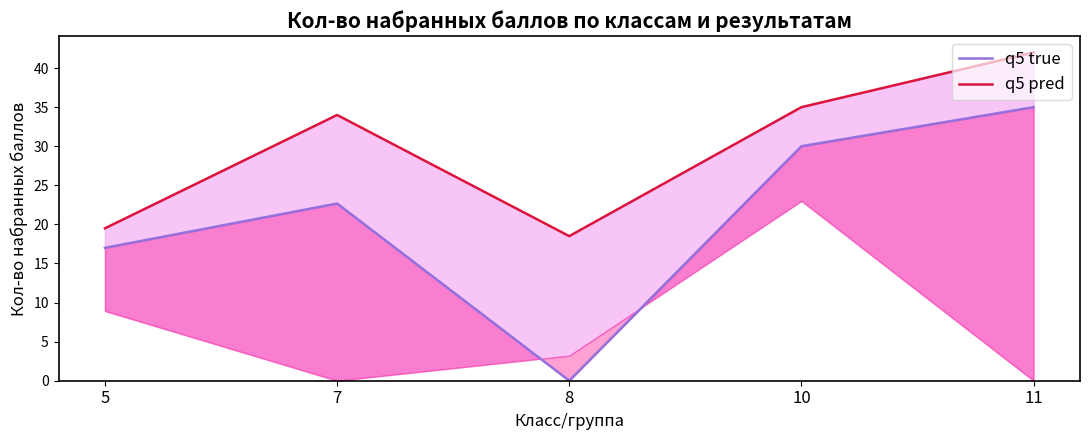

Is it true that q5 pred equals 35.0 at 10?

True